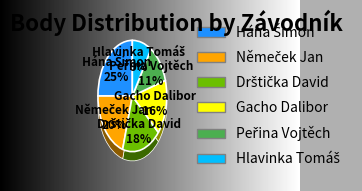

Is Drštička David the majority of the pie?

No